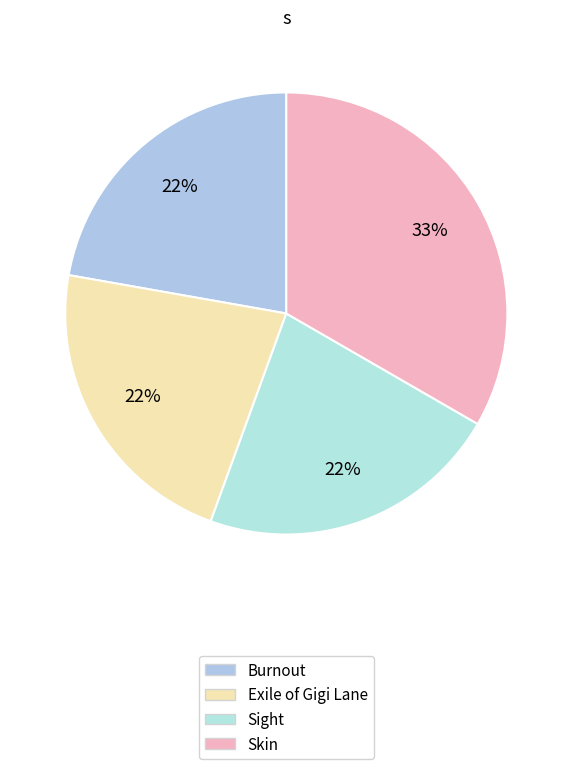

Is there any slice that represents more than half of the pie?

No